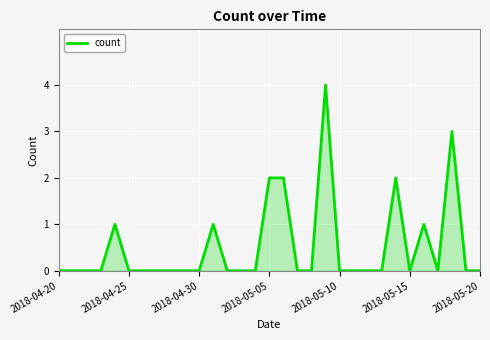

How many series are shown in this chart?

1